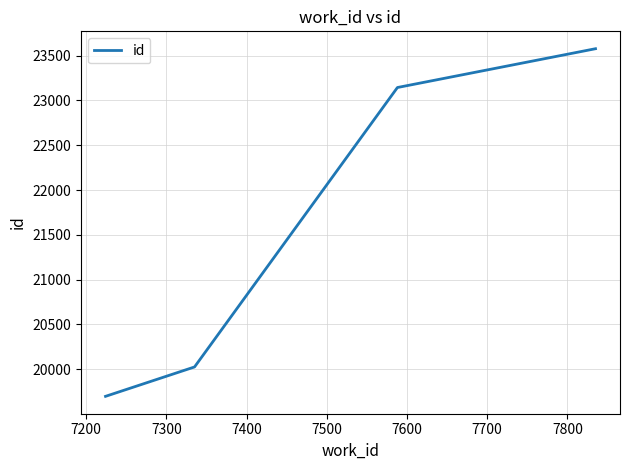

What is the sum of all values?

86445